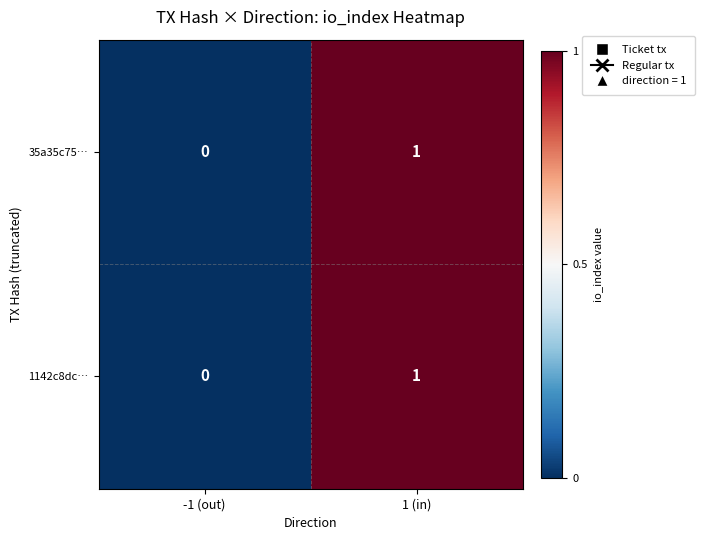

Reading right to left, list all the values displayed in this chart.

35a35c75…: 1 (in)=1	-1 (out)=0
1142c8dc…: 1 (in)=1	-1 (out)=0